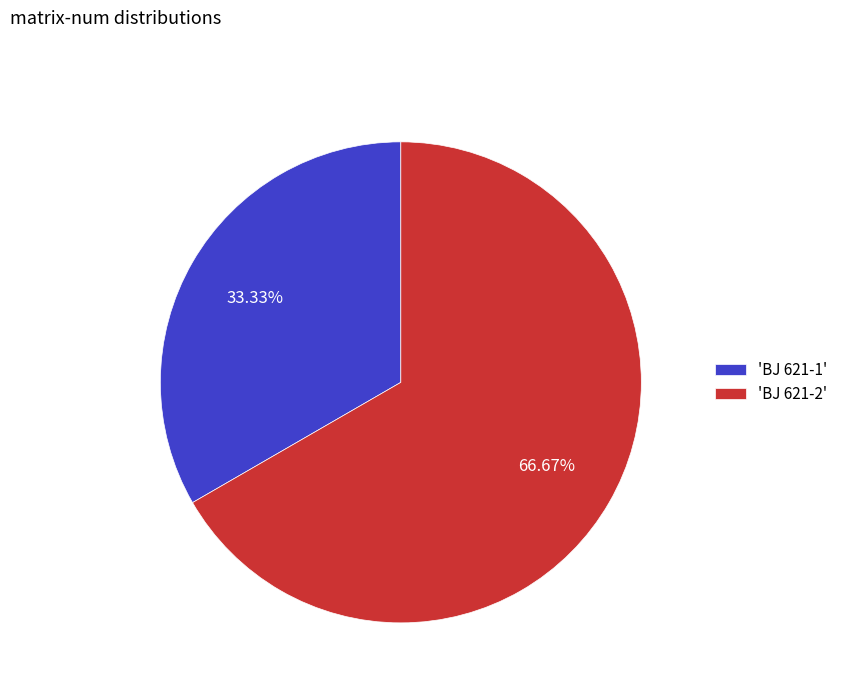

Count the number of slices in the pie.

2